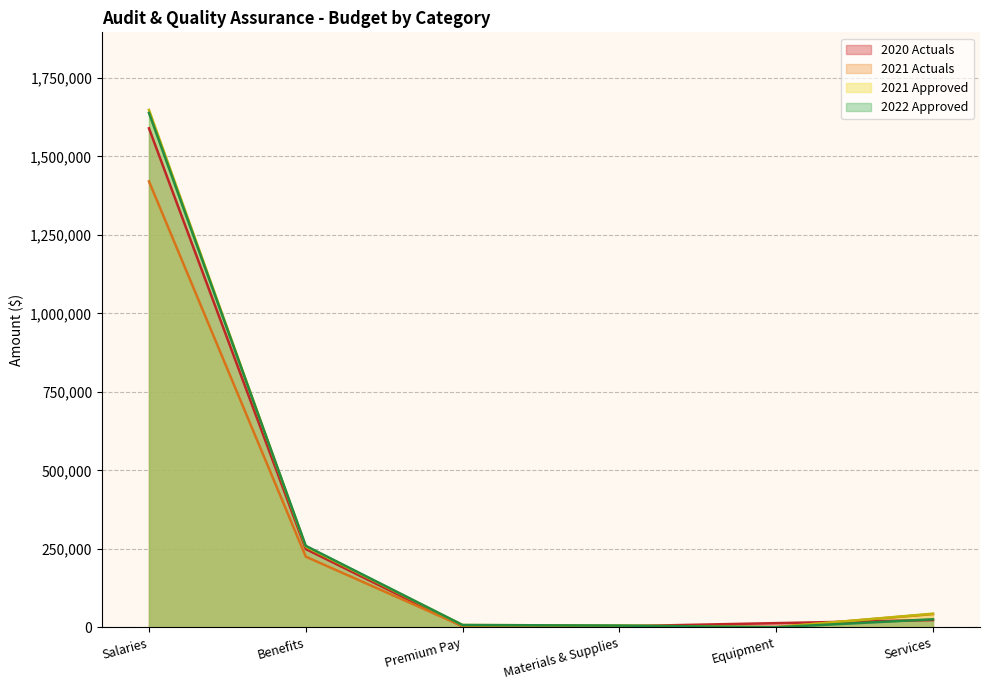

Between Benefits and Premium Pay, which series saw the biggest shift?

2022 Approved